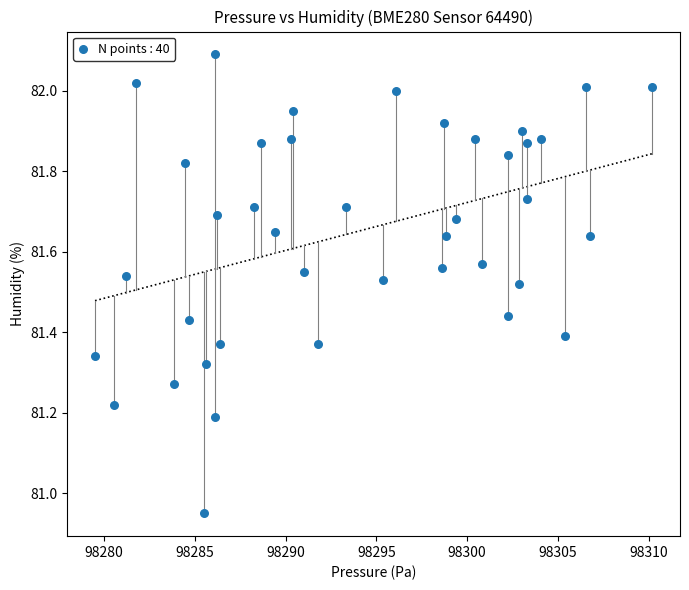

What is the range of Y values (max minus min)?

1.1